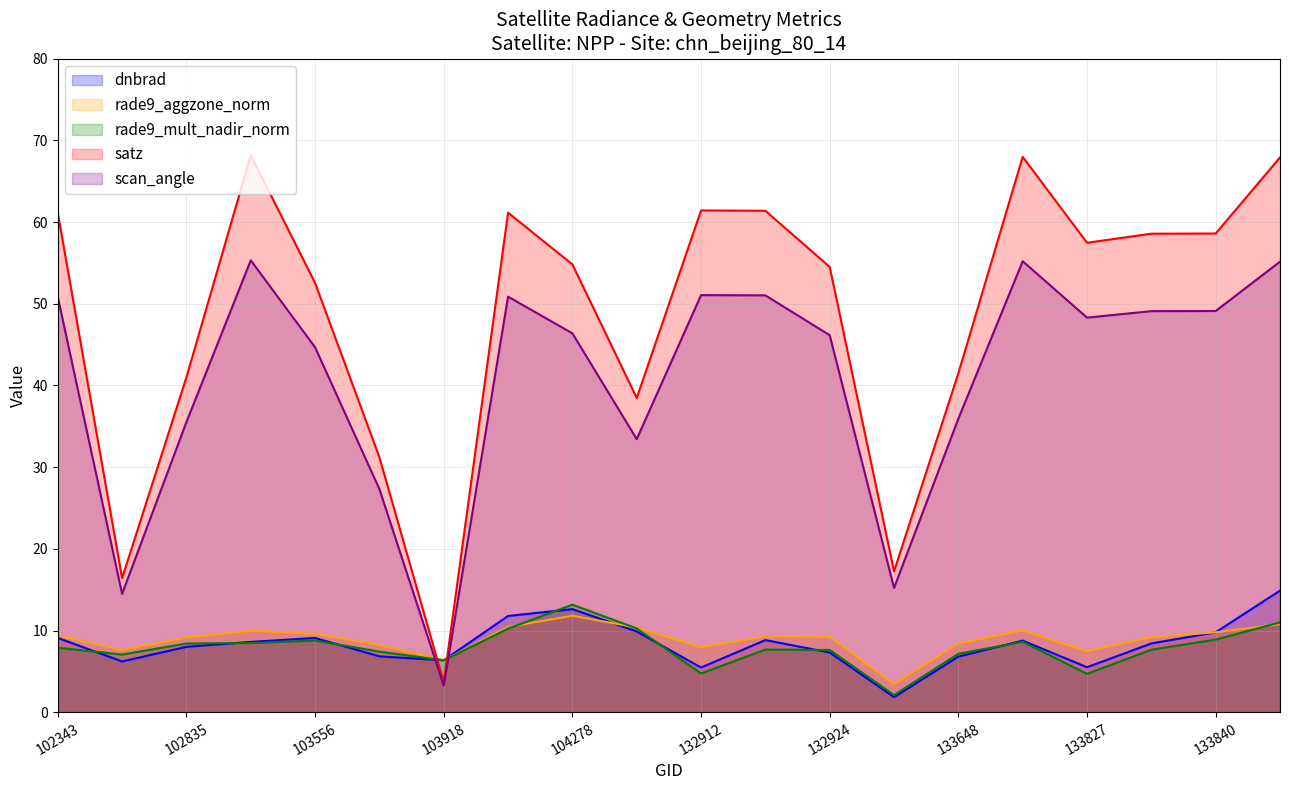

True or false: rade9_aggzone_norm has a value of 2.5 at 133648.

False